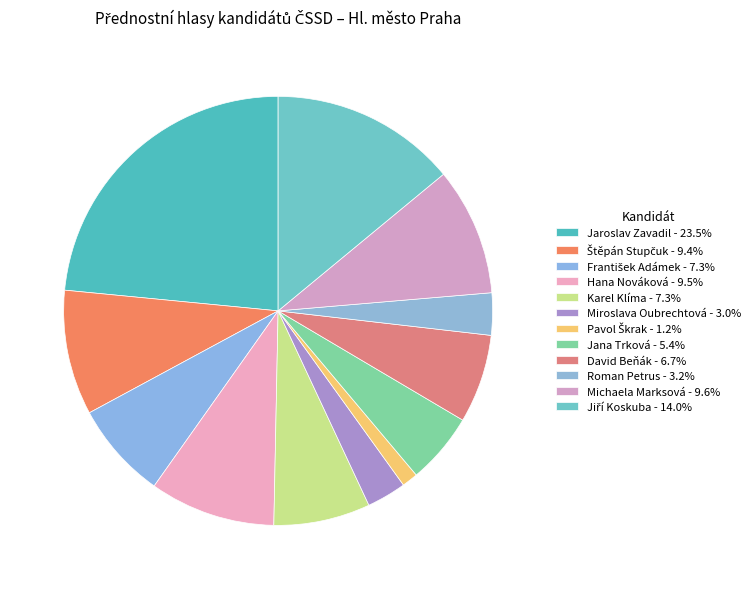

How many slices are in this pie chart?

12